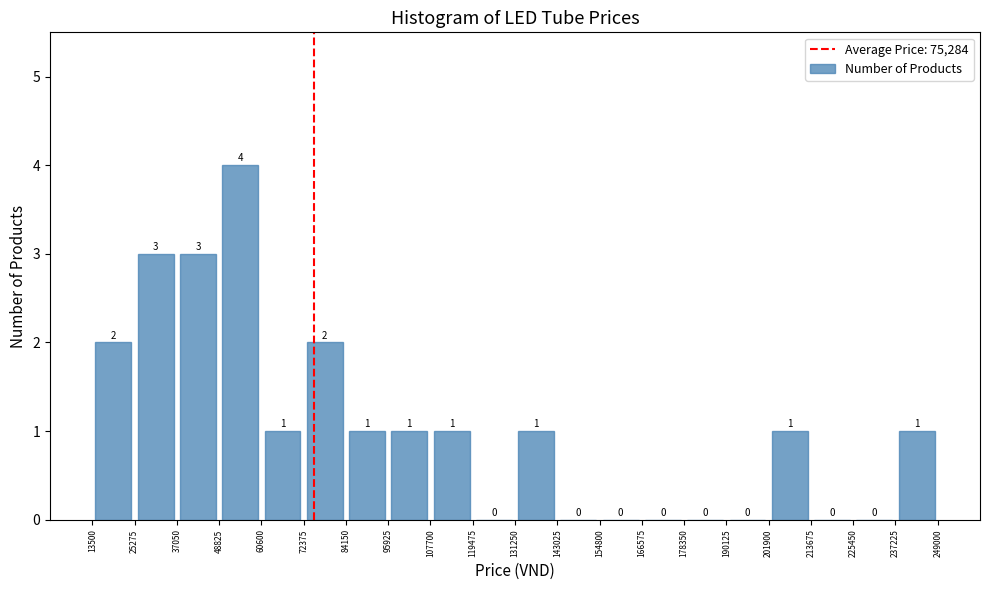

Reading left to right, list every bar in this chart as the range it spans on the x-axis followed by its height.

13500 to 25275: 2
25275 to 37050: 3
37050 to 48825: 3
48825 to 60600: 4
60600 to 72375: 1
72375 to 84150: 2
84150 to 95925: 1
95925 to 107700: 1
107700 to 119475: 1
119475 to 131250: 0
131250 to 143025: 1
143025 to 154800: 0
154800 to 166575: 0
166575 to 178350: 0
178350 to 190125: 0
190125 to 201900: 0
201900 to 213675: 1
213675 to 225450: 0
225450 to 237225: 0
237225 to 249000: 1